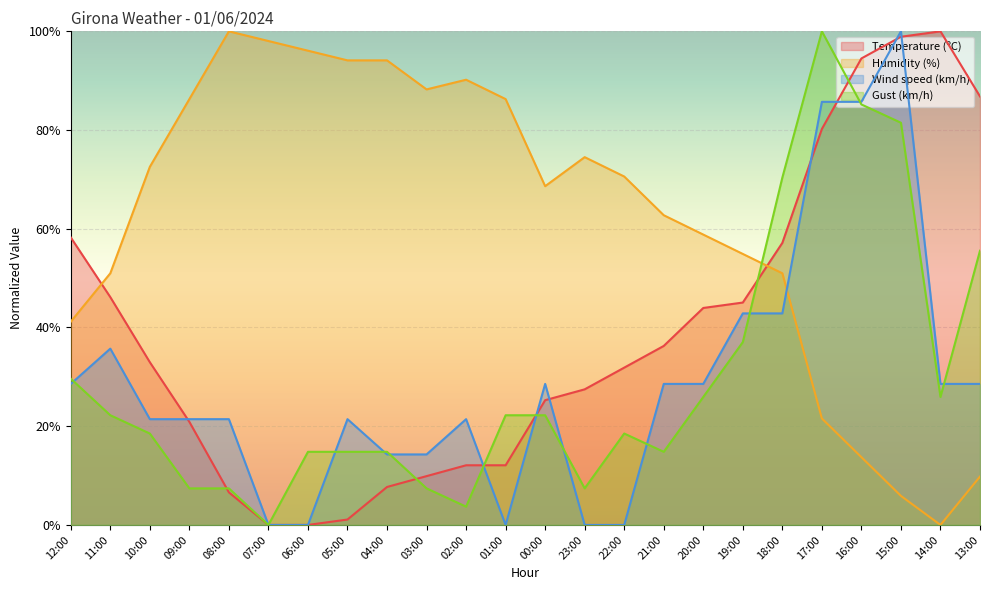

Reading right to left, extract all data points from this chart.

Temperature (ºC): 86.8	100.0	98.9	94.5	80.2	57.1	45.1	44.0	36.3	31.9	27.5	25.3	12.1	12.1	9.9	7.7	1.1	0.0	0.0	6.6	20.9	33.0	46.2	58.2
Humidity (%): 9.8	0.0	5.9	13.7	21.6	51.0	54.9	58.8	62.7	70.6	74.5	68.6	86.3	90.2	88.2	94.1	94.1	96.1	98.0	100.0	86.3	72.5	51.0	41.2
Wind speed (km/h): 28.6	28.6	100.0	85.7	85.7	42.9	42.9	28.6	28.6	0.0	0.0	28.6	0.0	21.4	14.3	14.3	21.4	0.0	0.0	21.4	21.4	21.4	35.7	28.6
Gust (km/h): 55.6	25.9	81.5	85.2	100.0	70.4	37.0	25.9	14.8	18.5	7.4	22.2	22.2	3.7	7.4	14.8	14.8	14.8	0.0	7.4	7.4	18.5	22.2	29.6